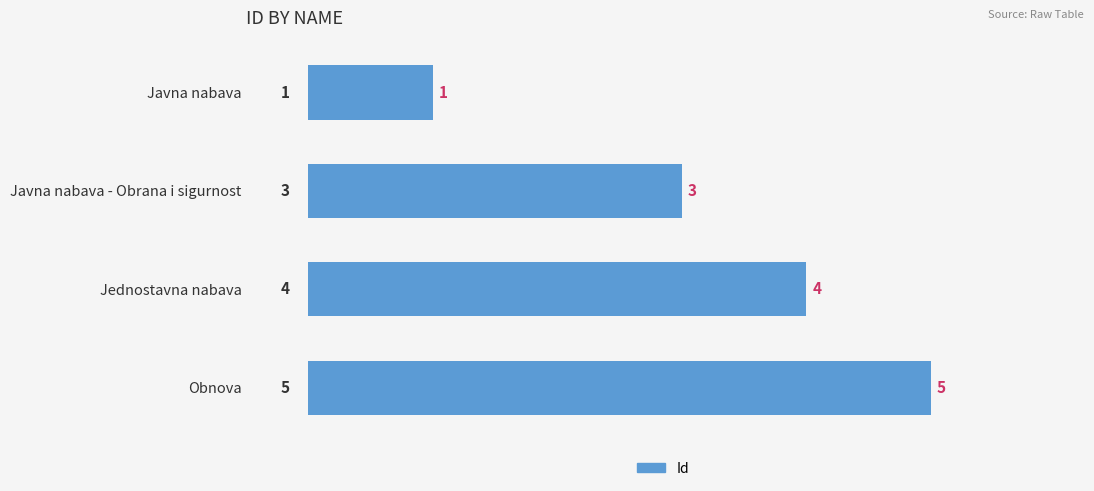

What is the average value?

3